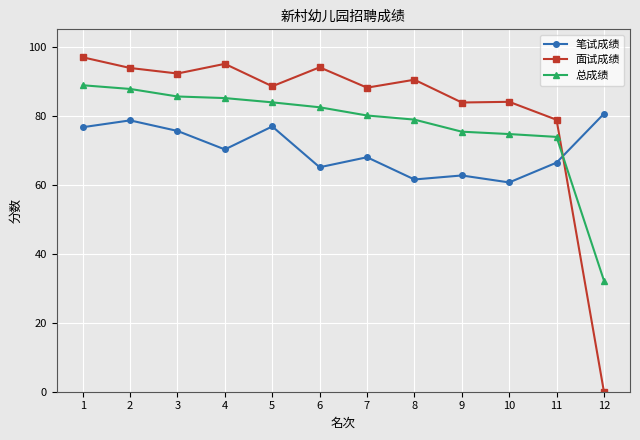

How many times do 笔试成绩 and 总成绩 cross each other?

1